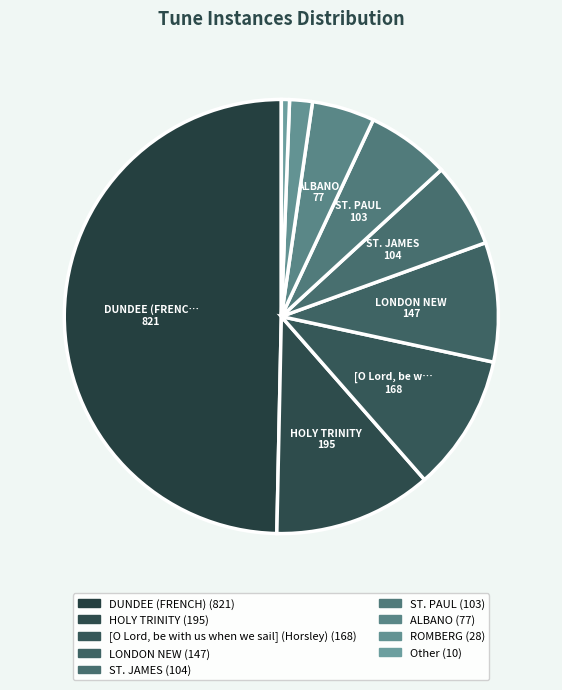

Count the number of slices in the pie.

9